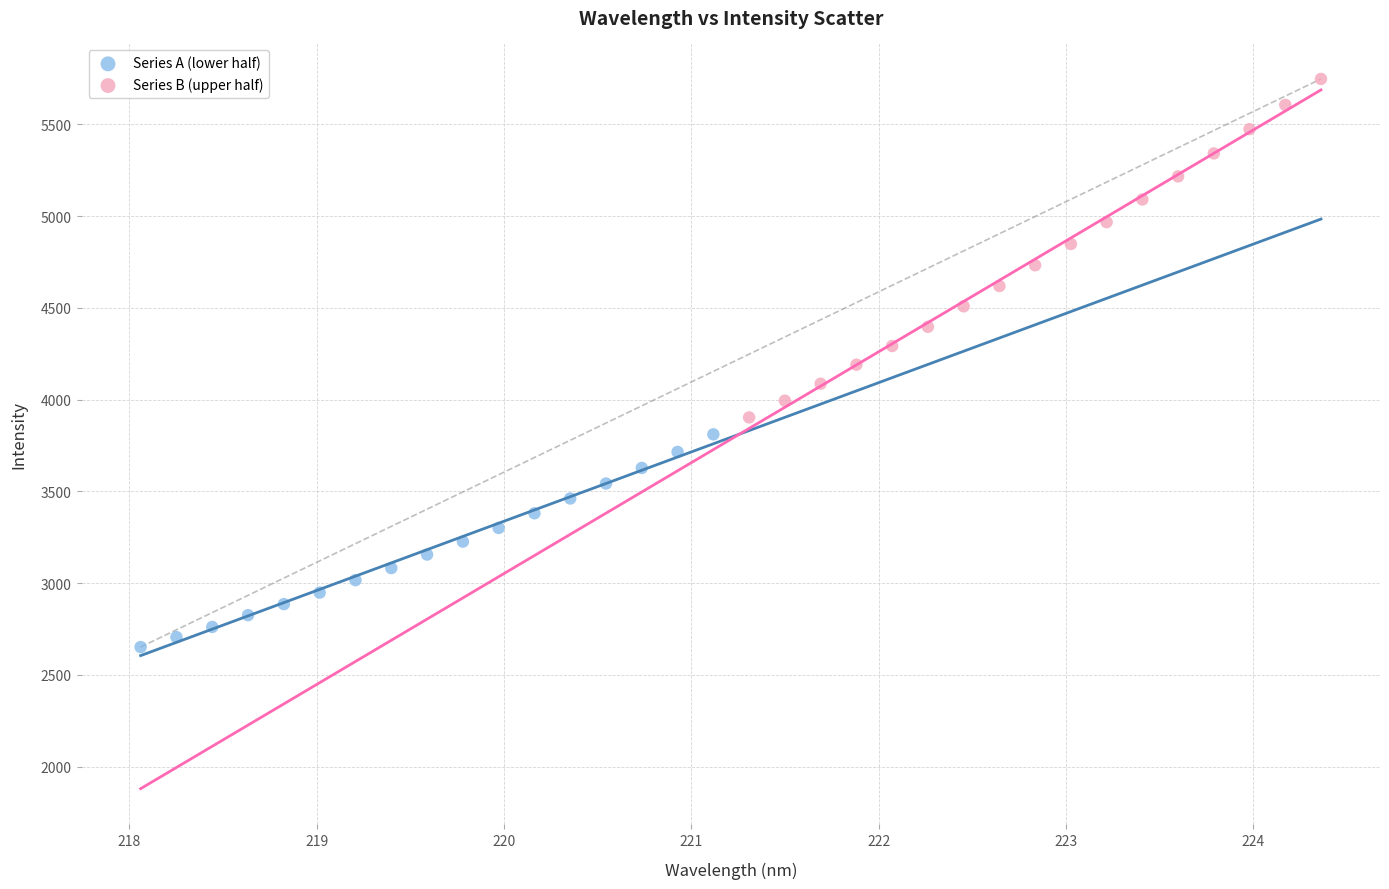

Which series has the widest spread of Y values?

Series B (upper half)